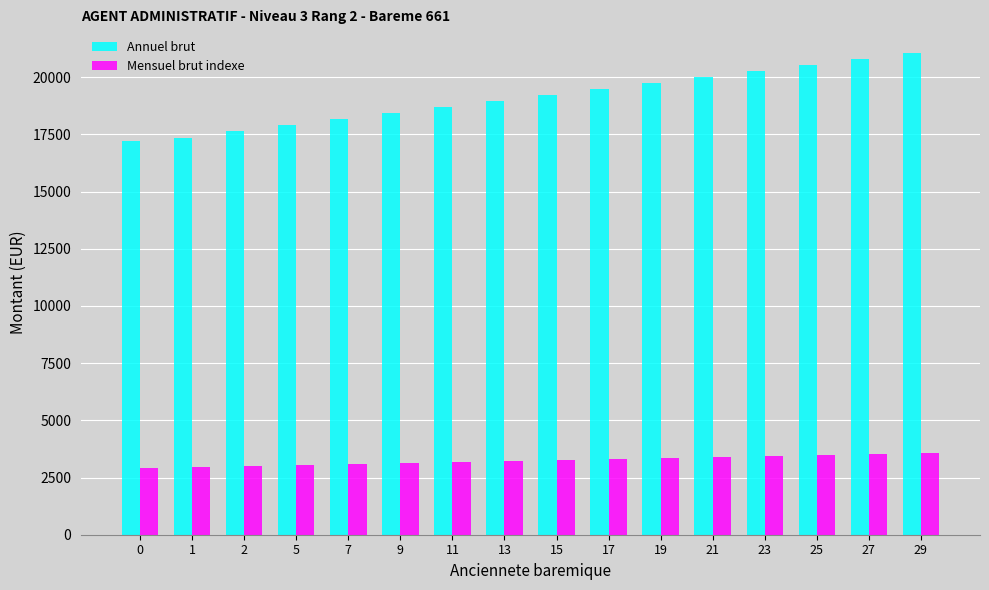

Rank the series at 19 from highest to lowest value.

Annuel brut, Mensuel brut indexe